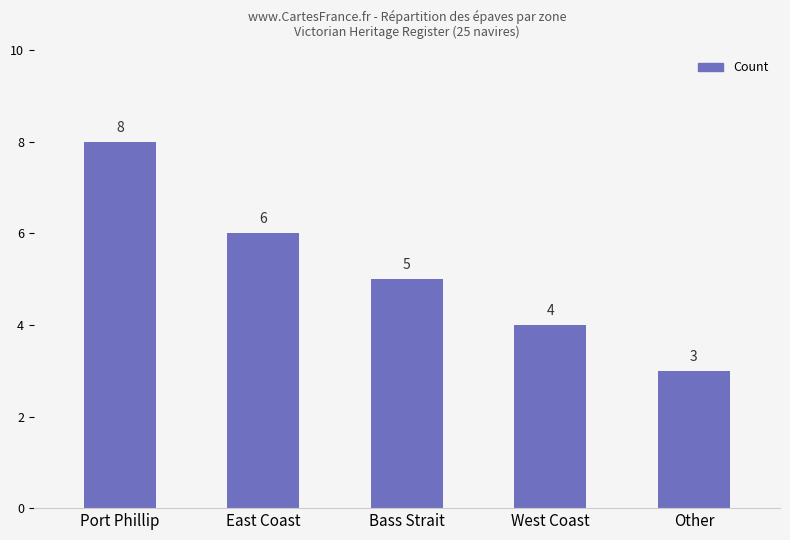

Is it true that the value at Bass Strait is 5?

True